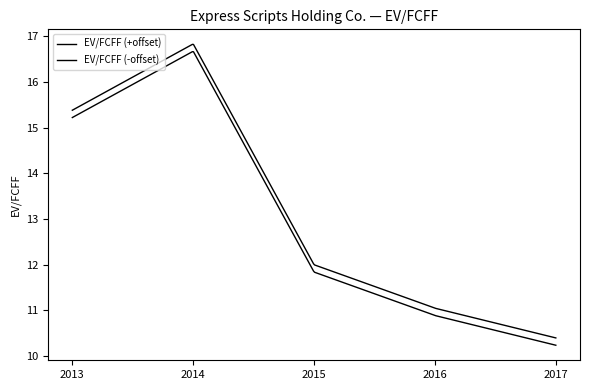

How many lines are shown in the chart?

2